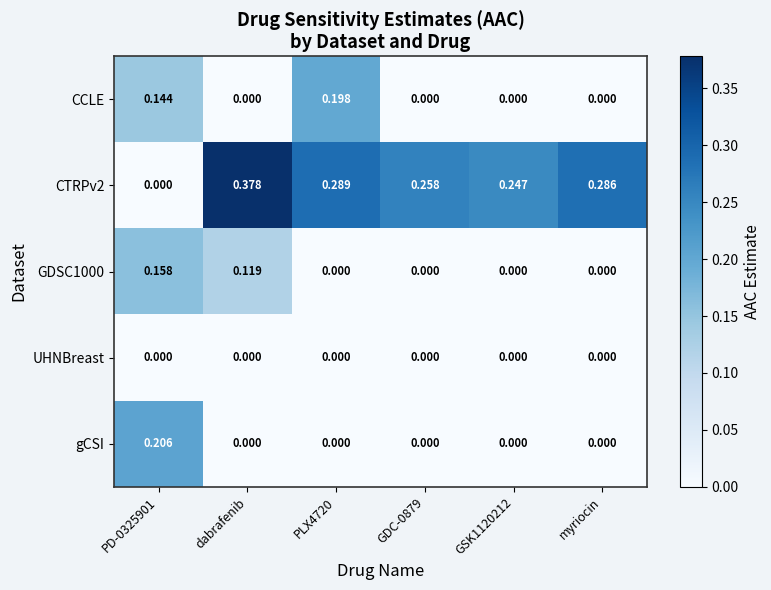

At which category does the chart reach its peak across all series?

dabrafenib